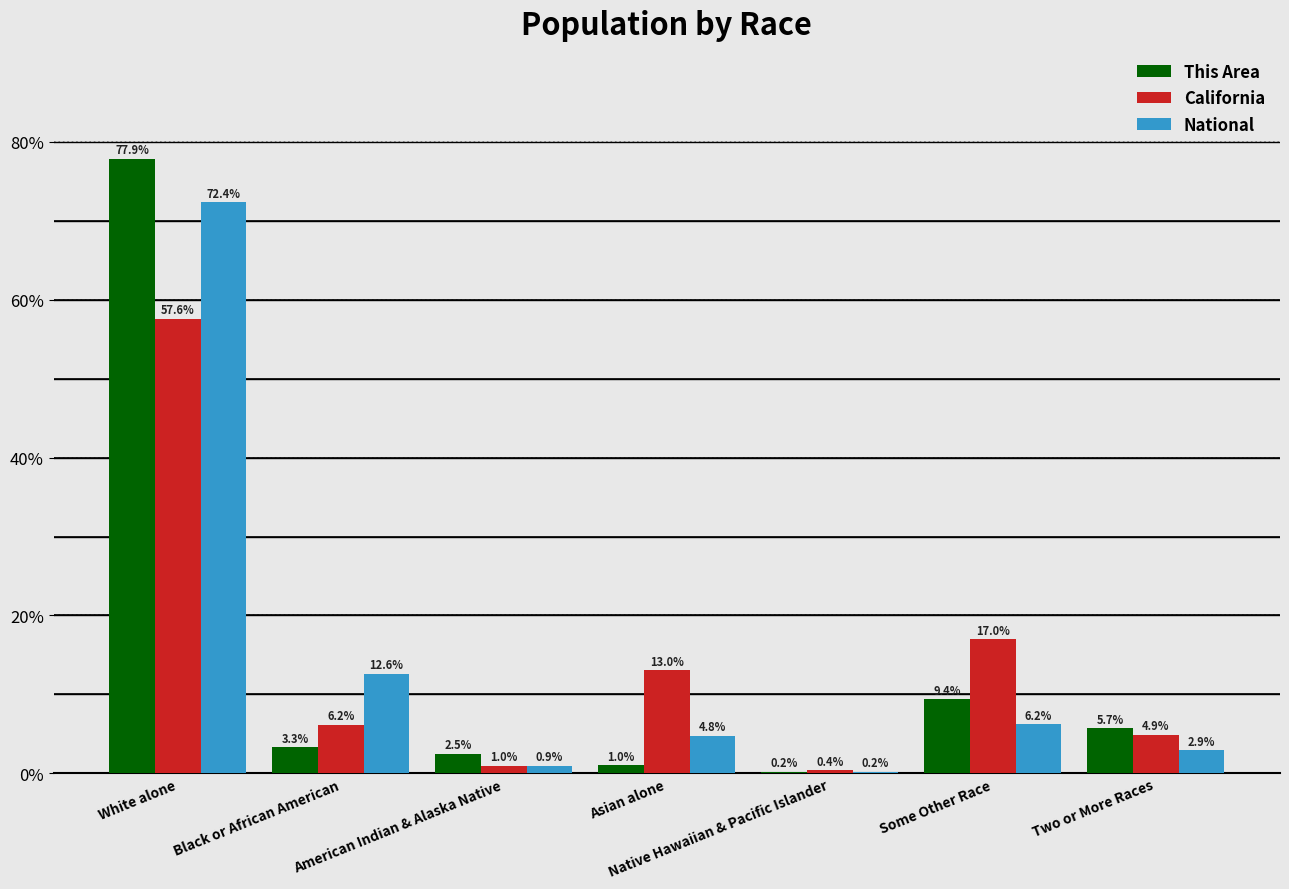

Which series changed the most between American Indian & Alaska Native and Native Hawaiian & Pacific Islander?

This Area